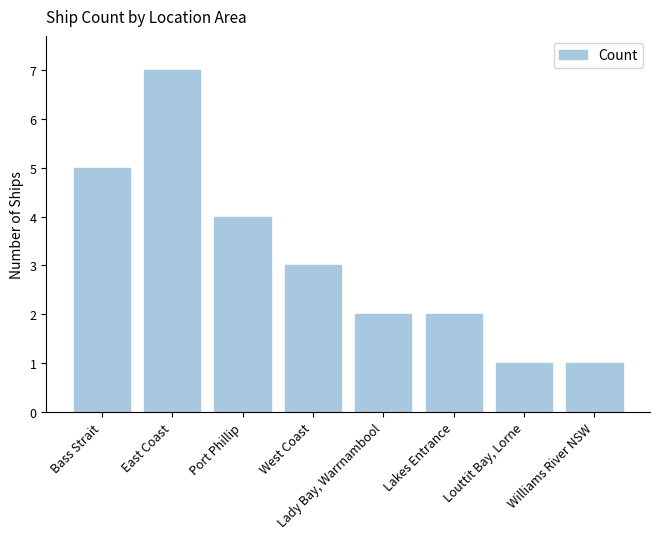

Reading left to right, what are all the values shown in this chart?

Bass Strait=5	East Coast=7	Port Phillip=4	West Coast=3	Lady Bay, Warrnambool=2	Lakes Entrance=2	Louttit Bay, Lorne=1	Williams River NSW=1